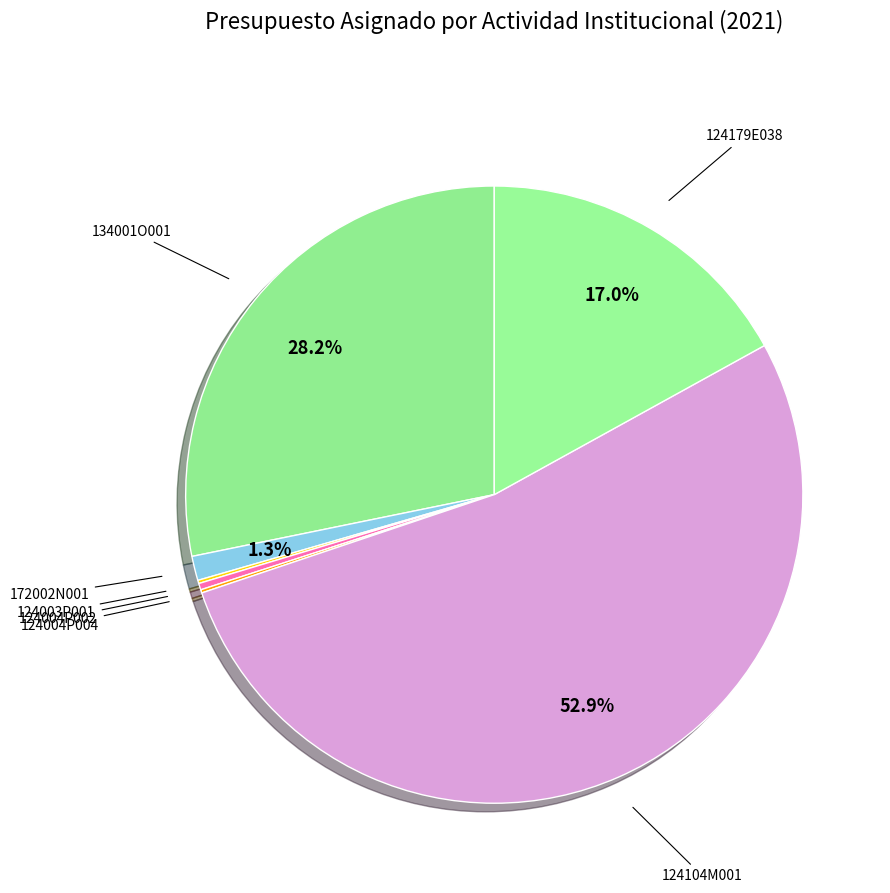

To the nearest percent, what is the difference between the 124003P001 and 172002N001 slice percentages?

1%